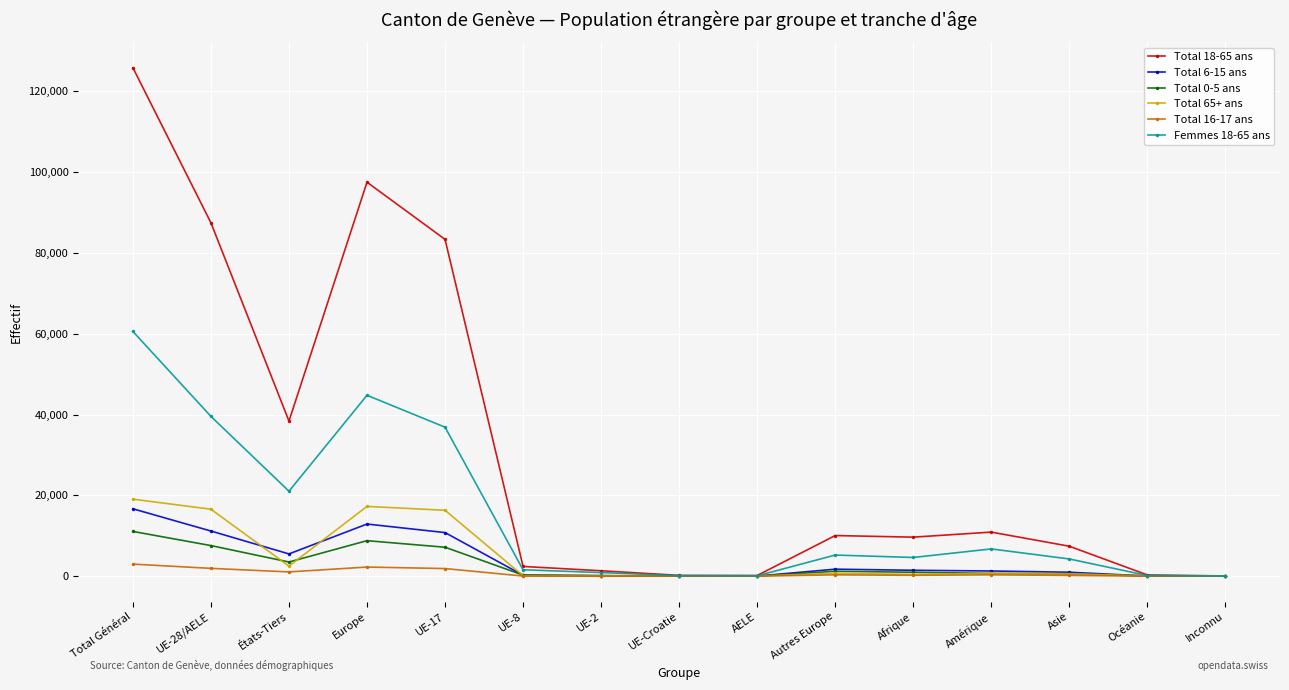

Which category has the highest value across all series?

Total Général